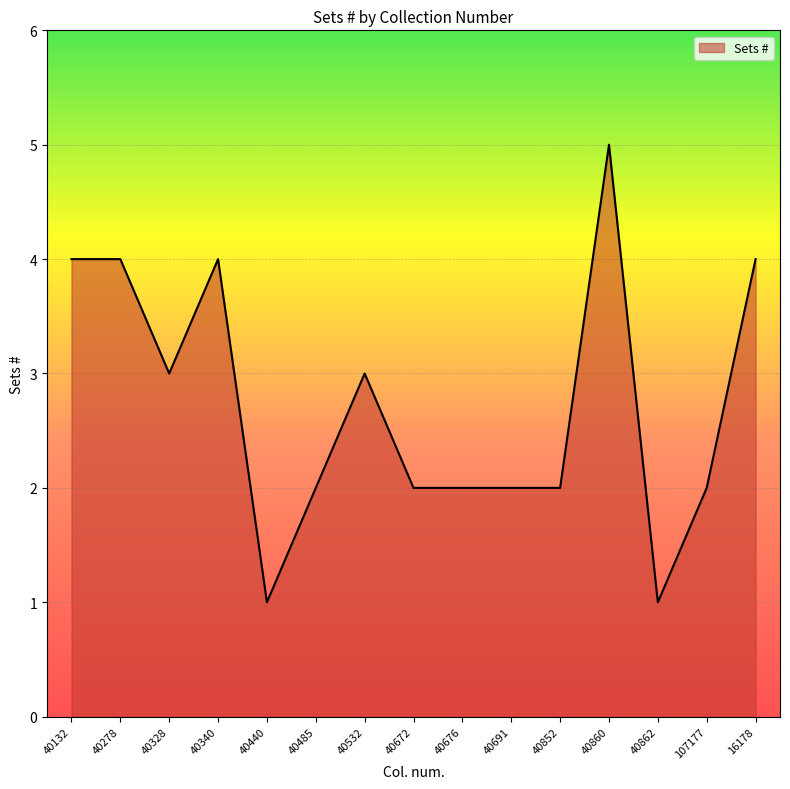

What is the difference between the maximum and minimum values?

4